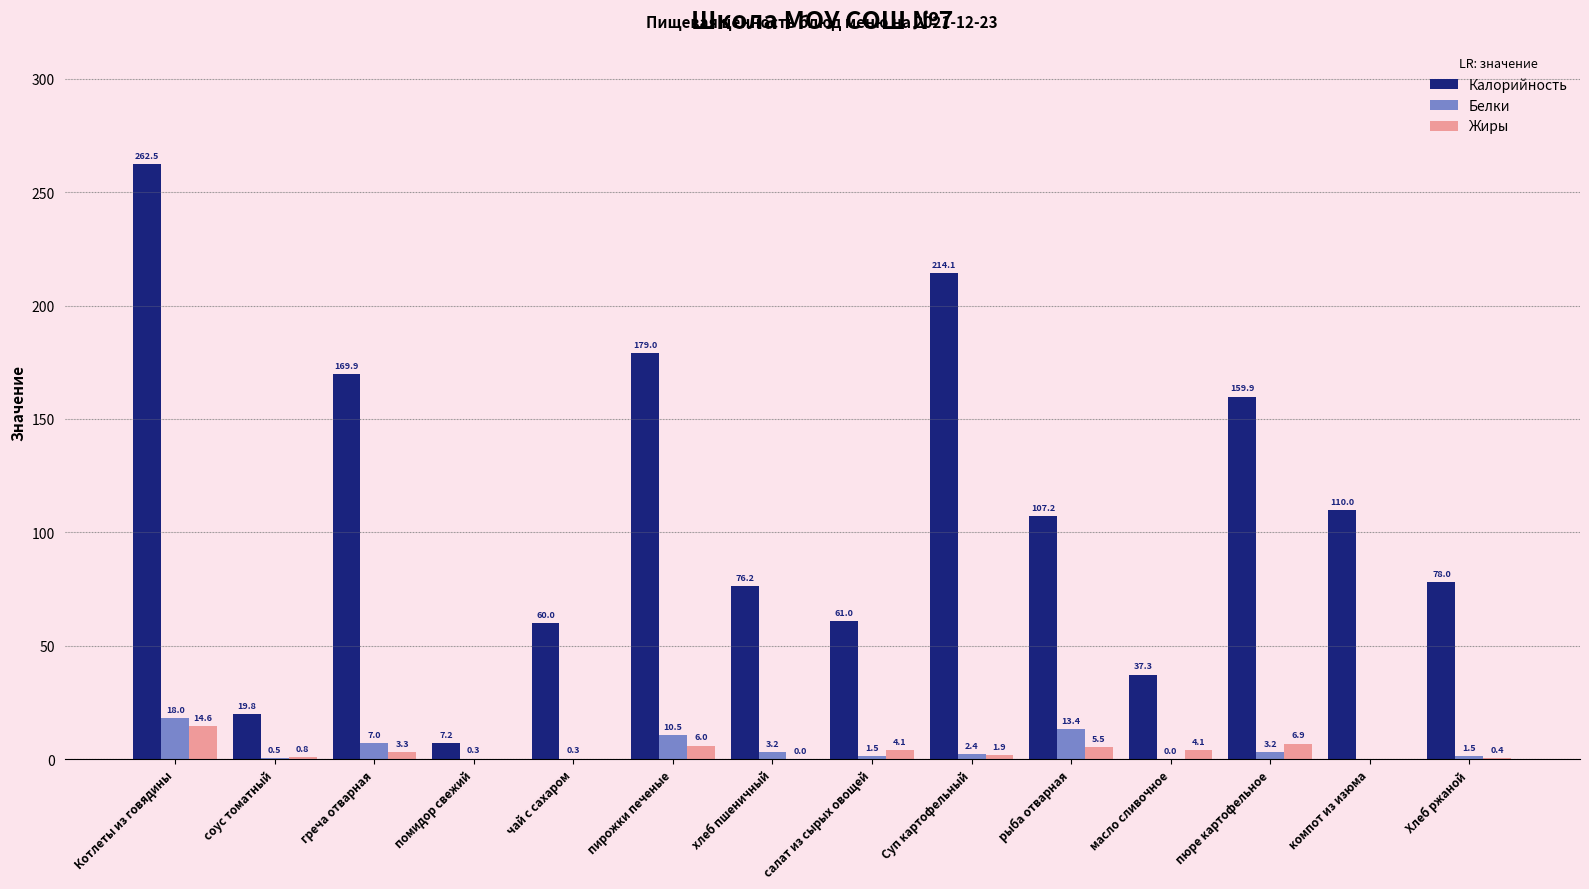

Where does the Белки series first go above 2?

Котлеты из говядины